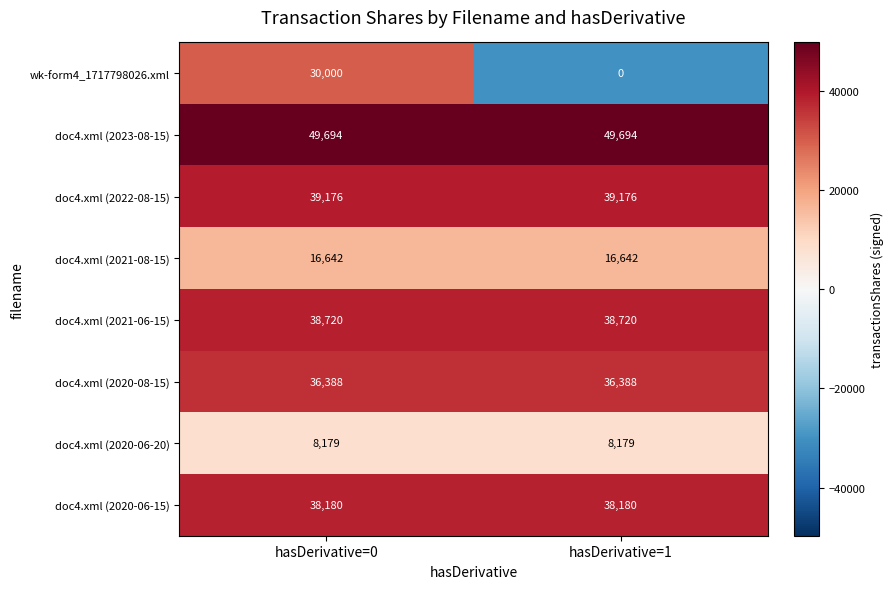

What value does the doc4.xml (2023-08-15) series have at hasDerivative=0?

49694